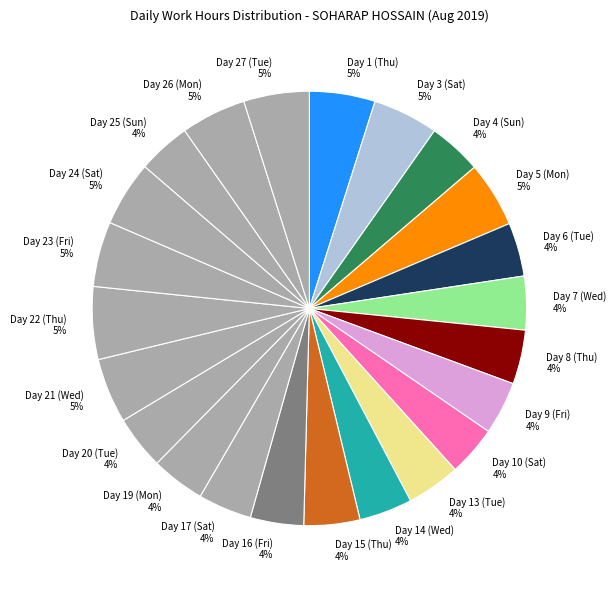

To the nearest percent, what is the combined percentage of Day 27 (Tue) and Day 5 (Mon)?

10%